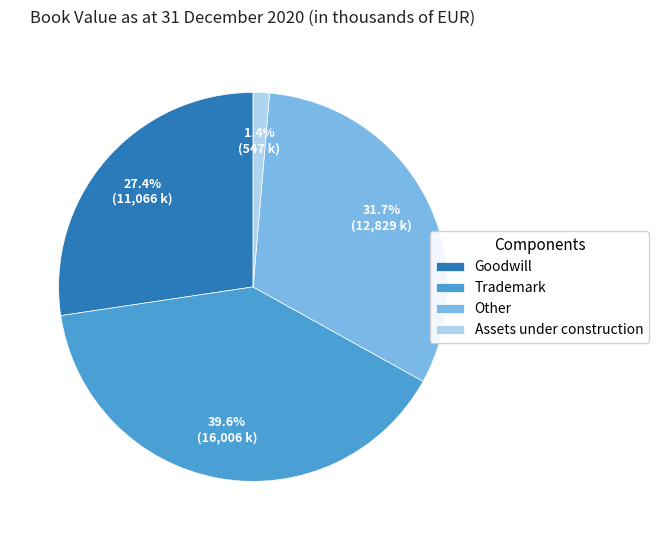

To the nearest percent, what percentage of the pie is Trademark?

40%